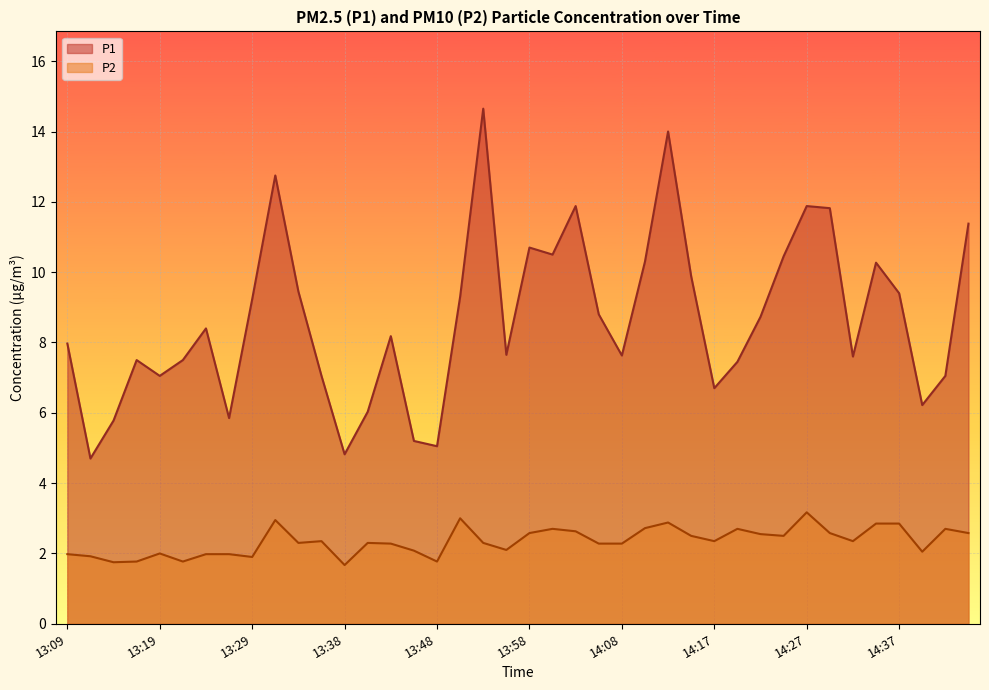

What are all the series names shown in the legend?

P1, P2